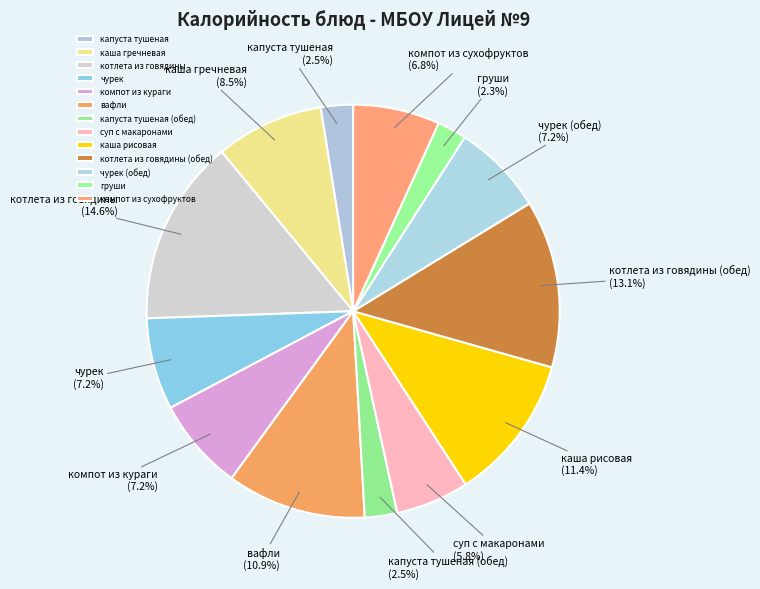

Approximately how many times larger is the value at груши compared to компот из сухофруктов?

0.3